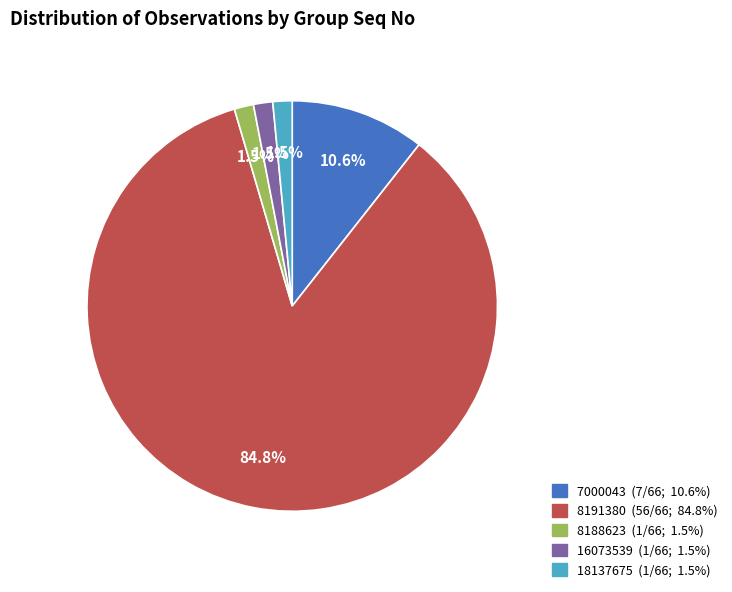

Does any single category account for the majority?

Yes